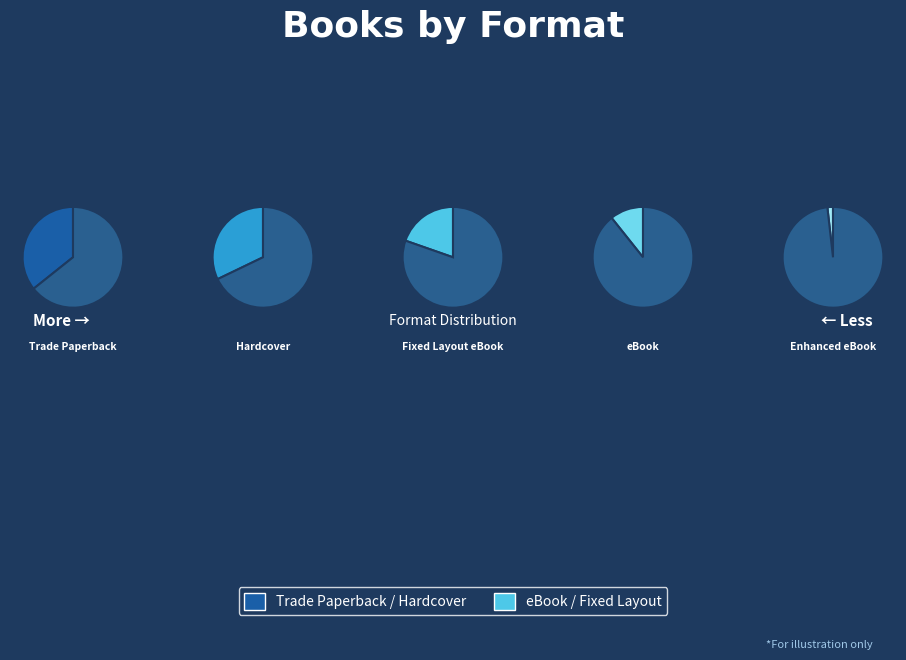

To the nearest percent, what is the difference between the largest and smallest slice percentages?

34%